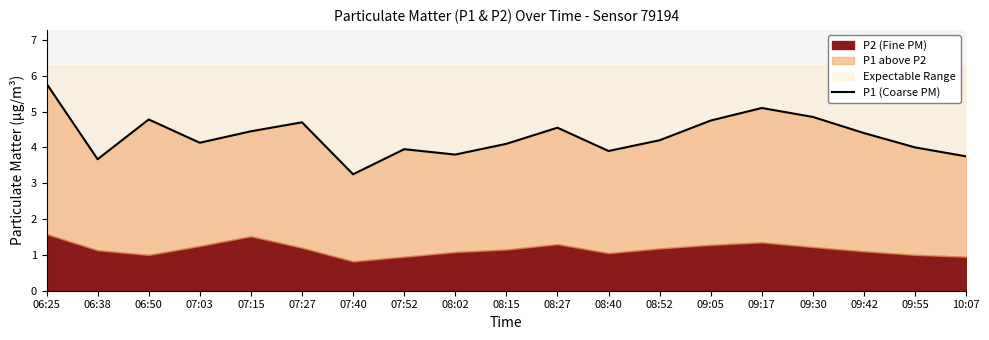

Rank the categories by value from highest to lowest.

06:25, 09:17, 09:30, 06:50, 09:05, 07:27, 08:27, 07:15, 09:42, 08:52, 07:03, 08:15, 09:55, 07:52, 08:40, 08:02, 10:07, 06:38, 07:40